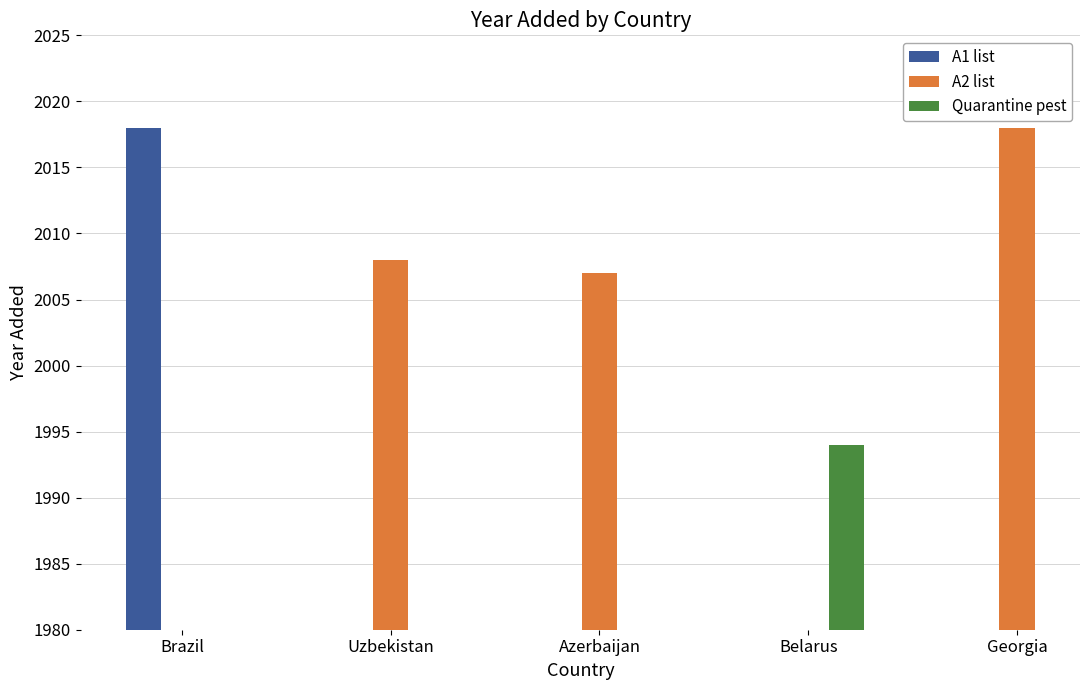

What is the sum of the A2 list values at Uzbekistan and Georgia?

4026